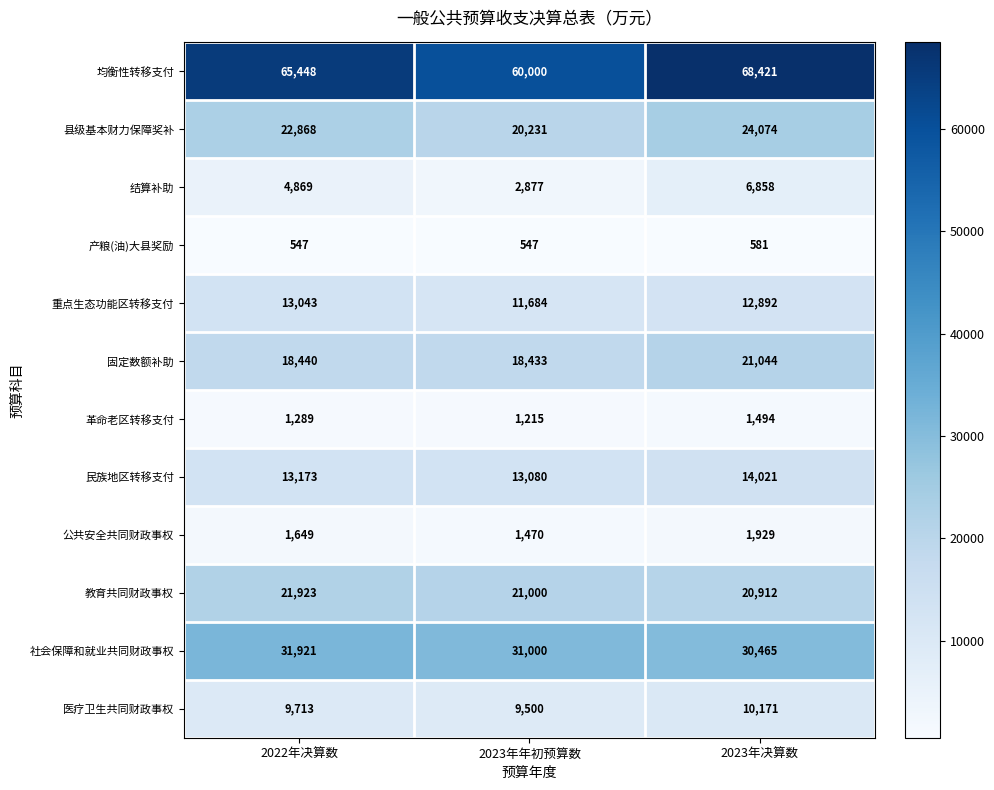

Which series changed the most between 2022年决算数 and 2023年年初预算数?

均衡性转移支付